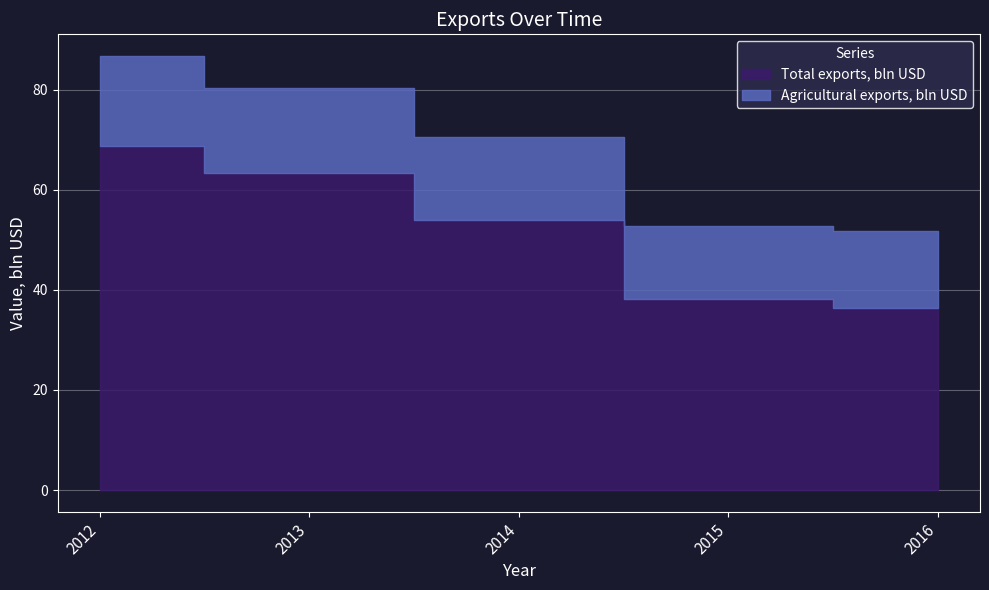

Rank the series at 2013 from lowest to highest value.

Agricultural exports, bln USD, Total exports, bln USD